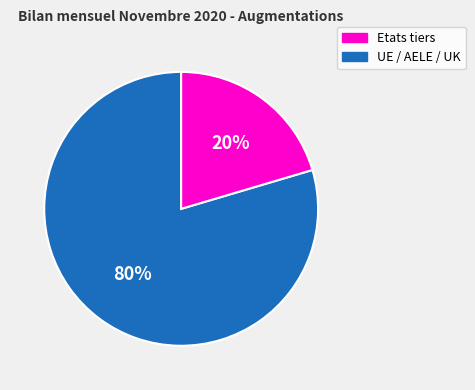

Does any single category account for the majority?

Yes